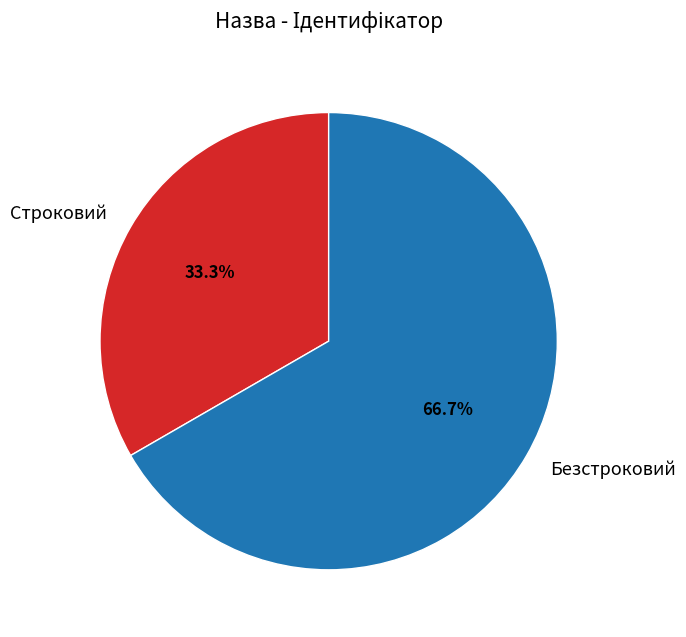

To the nearest percent, what portion does Безстроковий represent?

67%